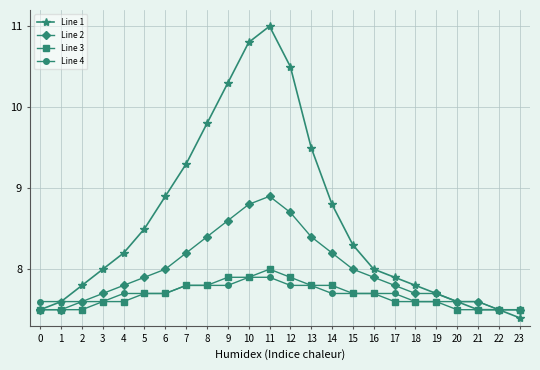

Rank the series by their maximum value, from lowest to highest.

Line 4, Line 3, Line 2, Line 1